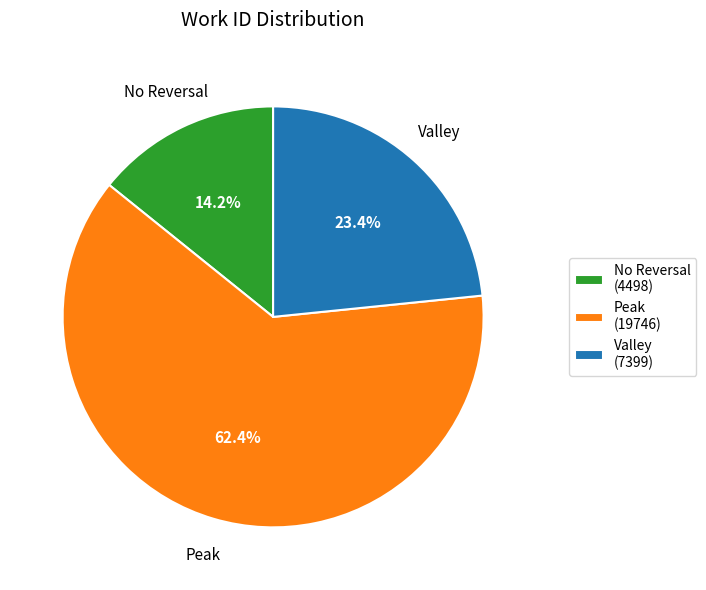

How many slices are in this pie chart?

3